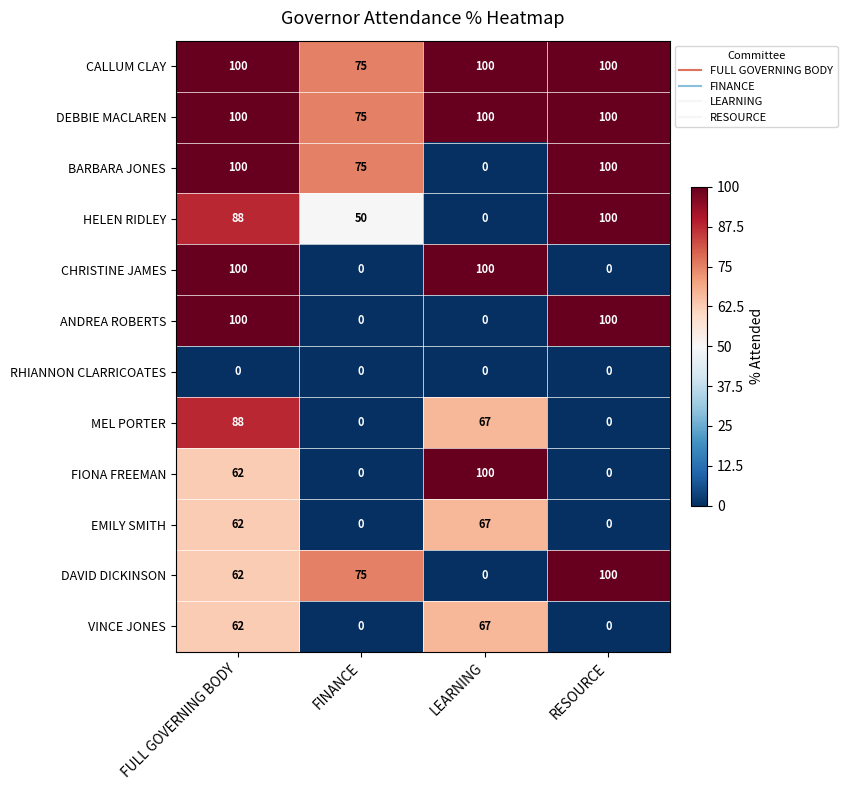

What is the difference between the highest and lowest values at LEARNING?

100